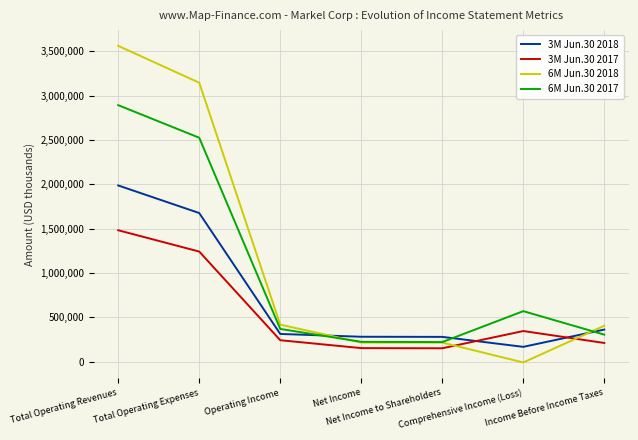

Rank the series at Comprehensive Income (Loss) from highest to lowest value.

6M Jun.30 2017, 3M Jun.30 2017, 3M Jun.30 2018, 6M Jun.30 2018